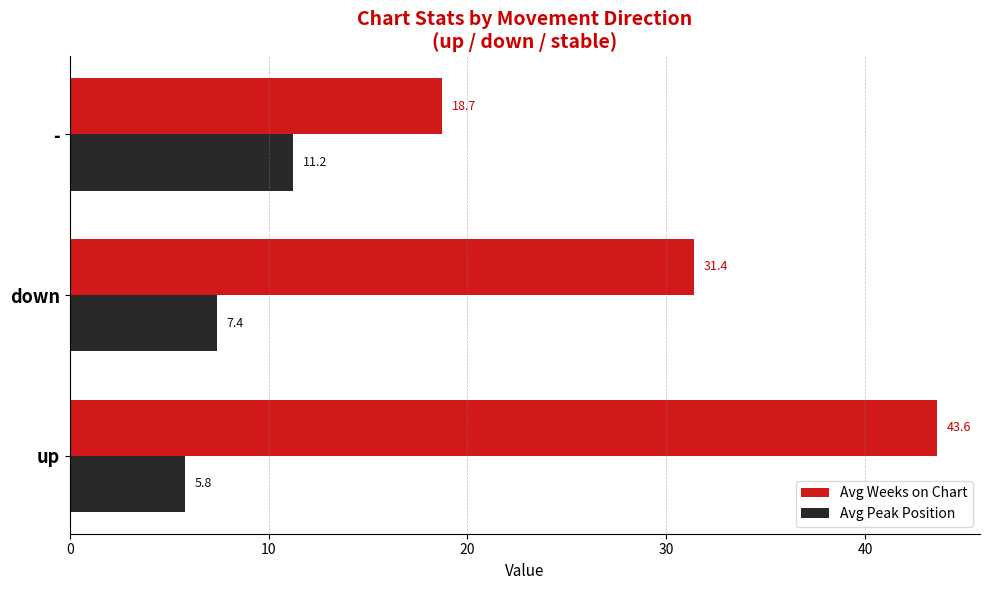

Rank the series by their average value, from highest to lowest.

Avg Weeks on Chart, Avg Peak Position